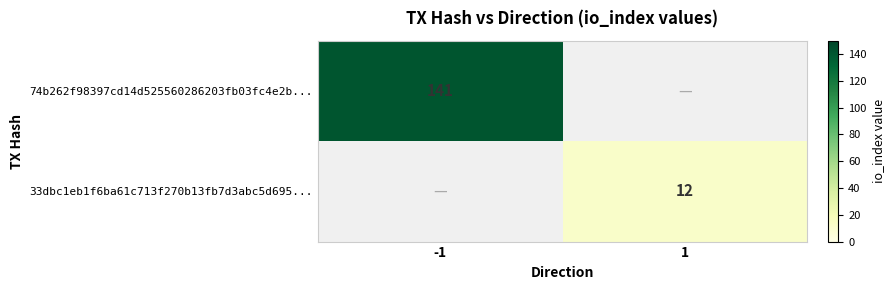

True or false: 74b262f98397cd14d525560286203fb03fc4e2b... has a value of 141 at -1.

True